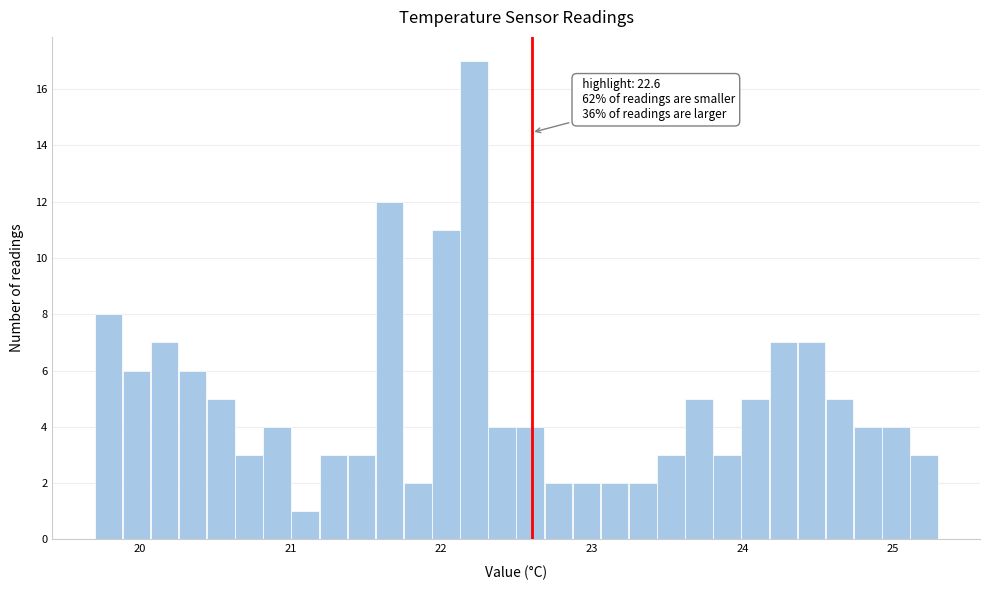

Around what value on the x-axis is the tallest bar? Give the approximate position of its centre, as read against the axis.

22.2